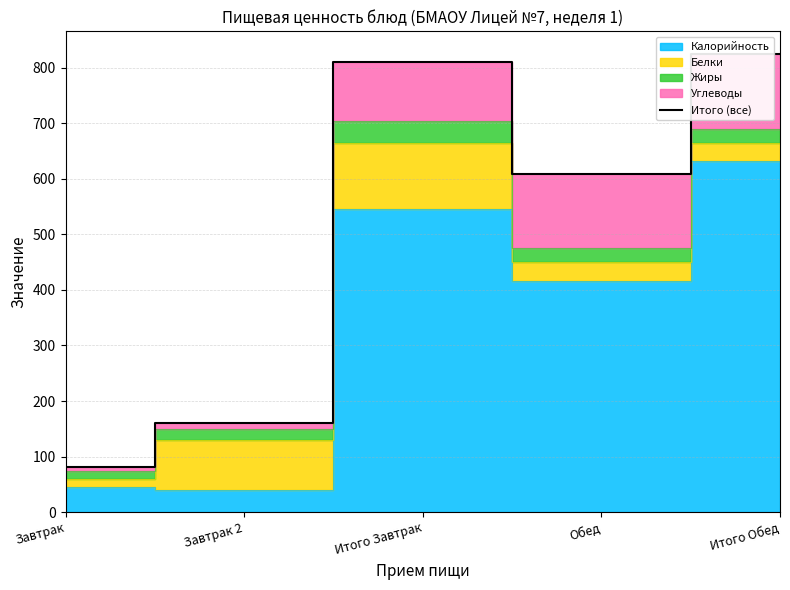

What is the sum of all values?

2486.2